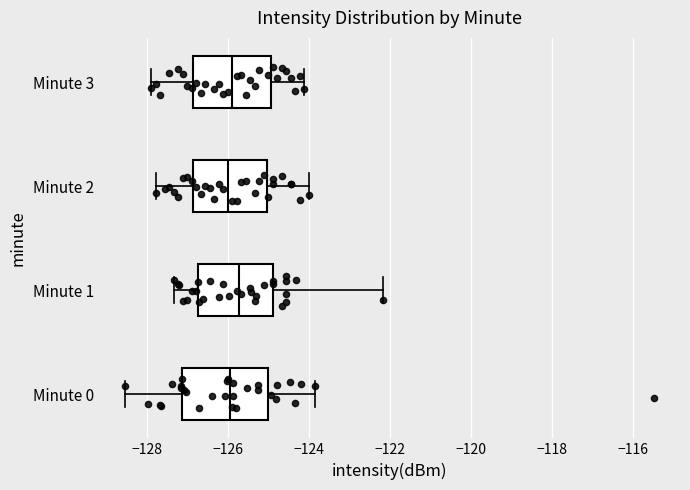

Reading bottom to top, transcribe this box plot: for each box, give where its median line is, the range the box spans, and where its two whiskers end, as read against the x-axis. The values are not printed on the chart, so give them approximately, as read against the axis.

Minute 0: median -126.0, box -127.2 to -125.0, whiskers -128.6 to -123.8
Minute 1: median -125.8, box -126.8 to -124.8, whiskers -127.4 to -122.2
Minute 2: median -126.0, box -126.8 to -125.0, whiskers -127.8 to -124.0
Minute 3: median -126.0, box -126.8 to -125.0, whiskers -128.0 to -124.2